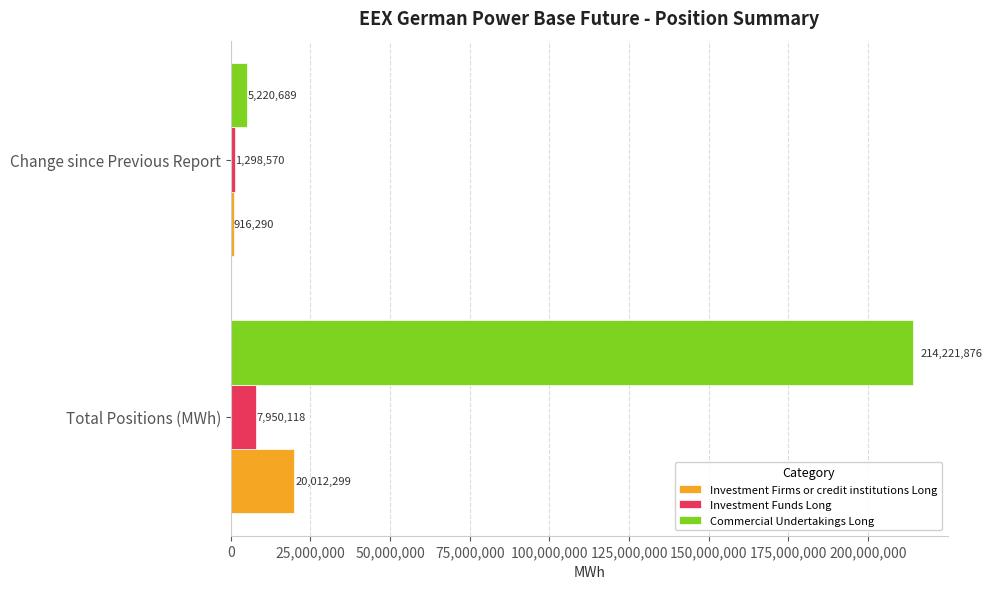

Between Total Positions (MWh) and Change since Previous Report, which series saw the biggest shift?

Commercial Undertakings Long